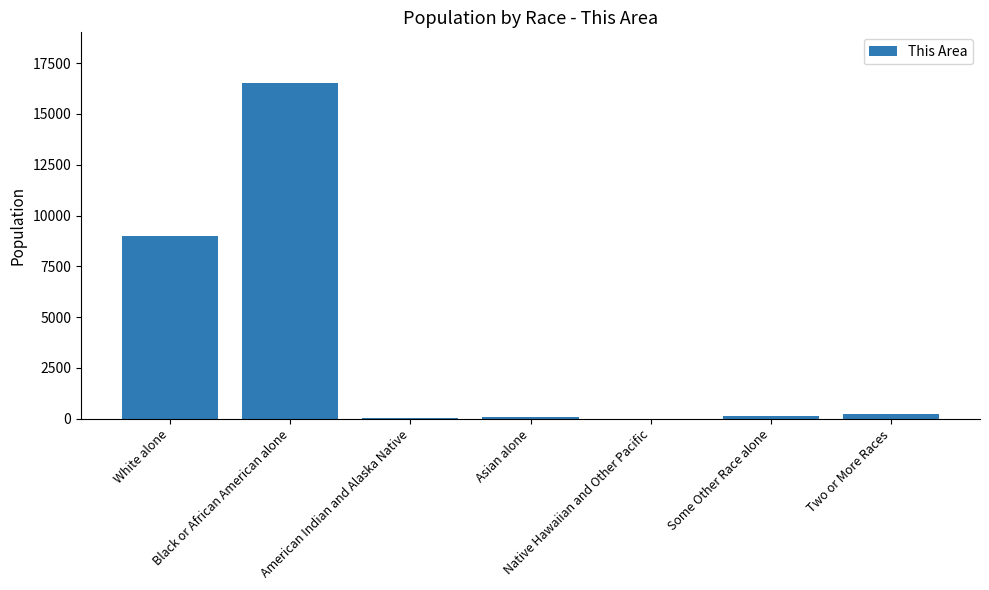

How many data points does each series have?

7